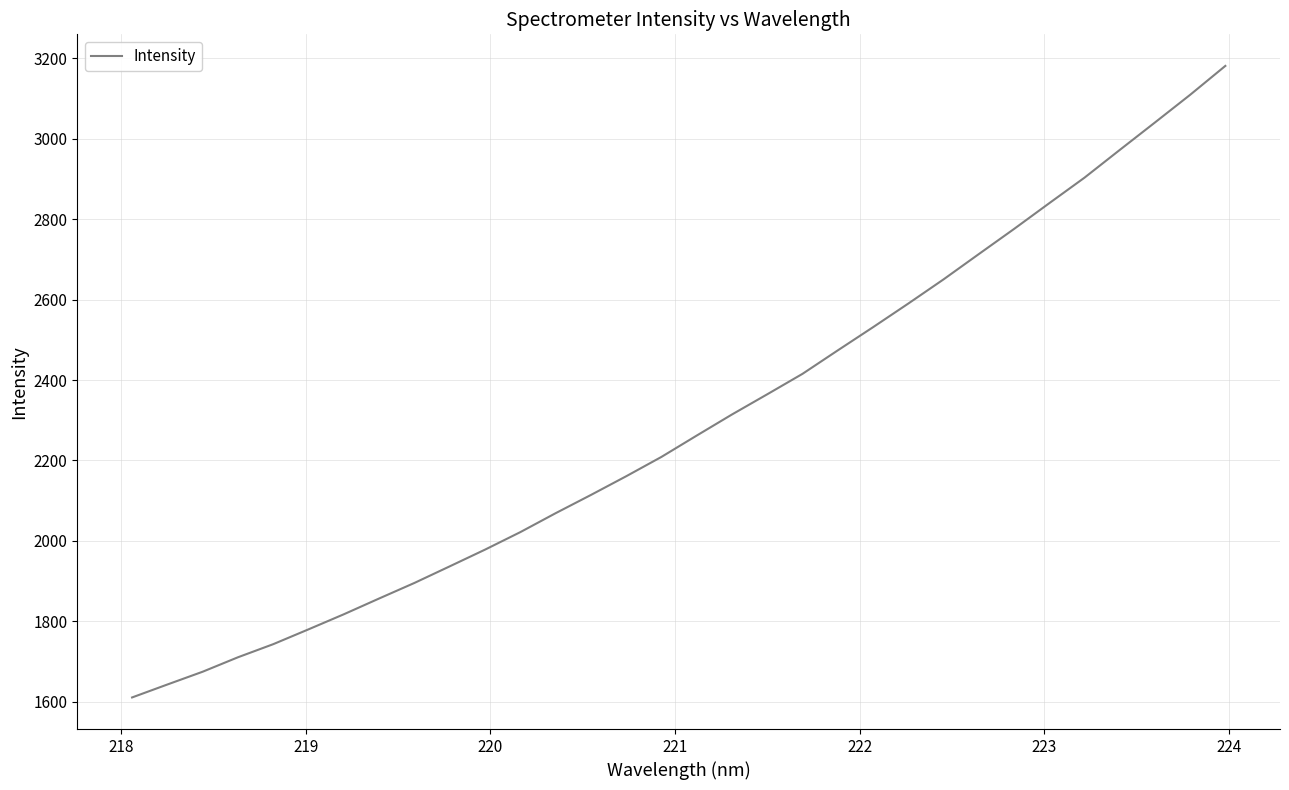

What is the smallest value displayed?

1610.8